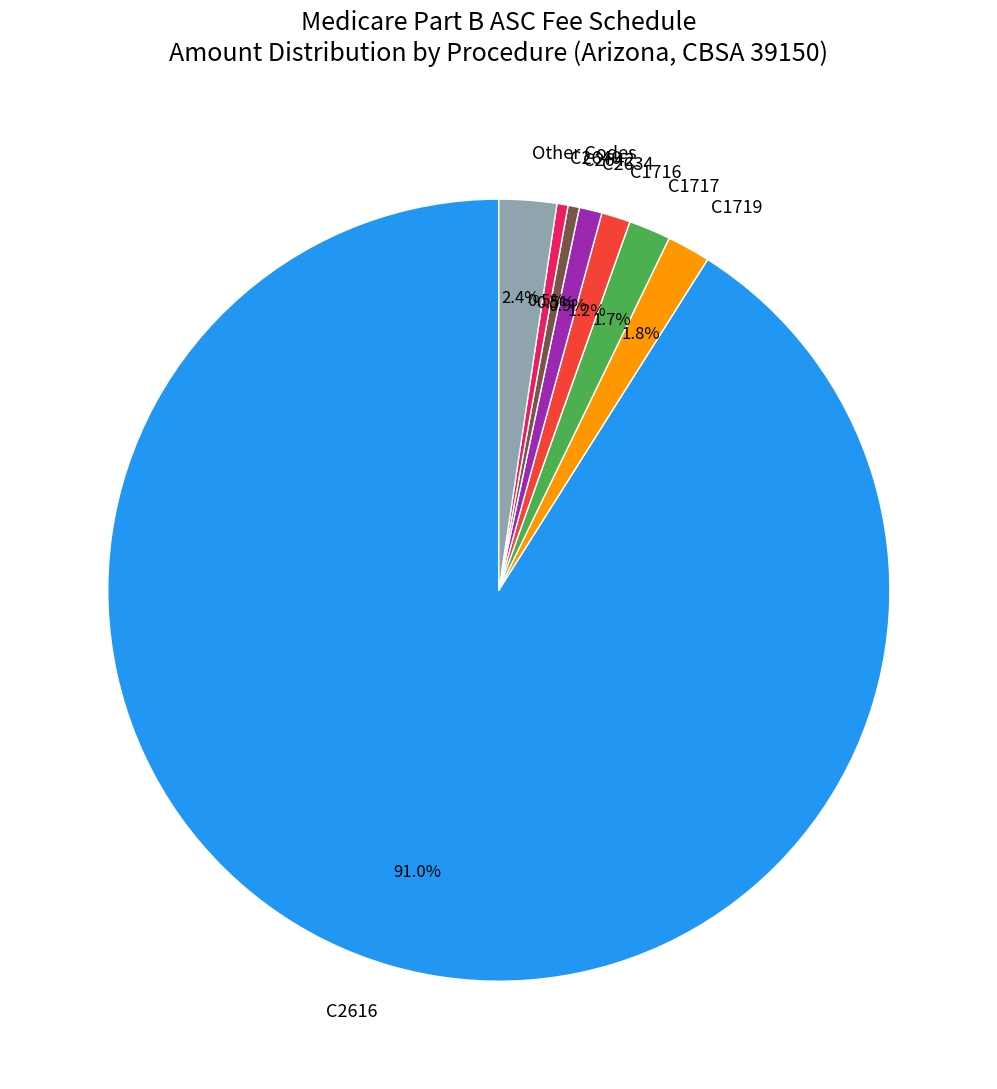

Approximately how many times larger is the value at C2640 compared to C1717?

0.3